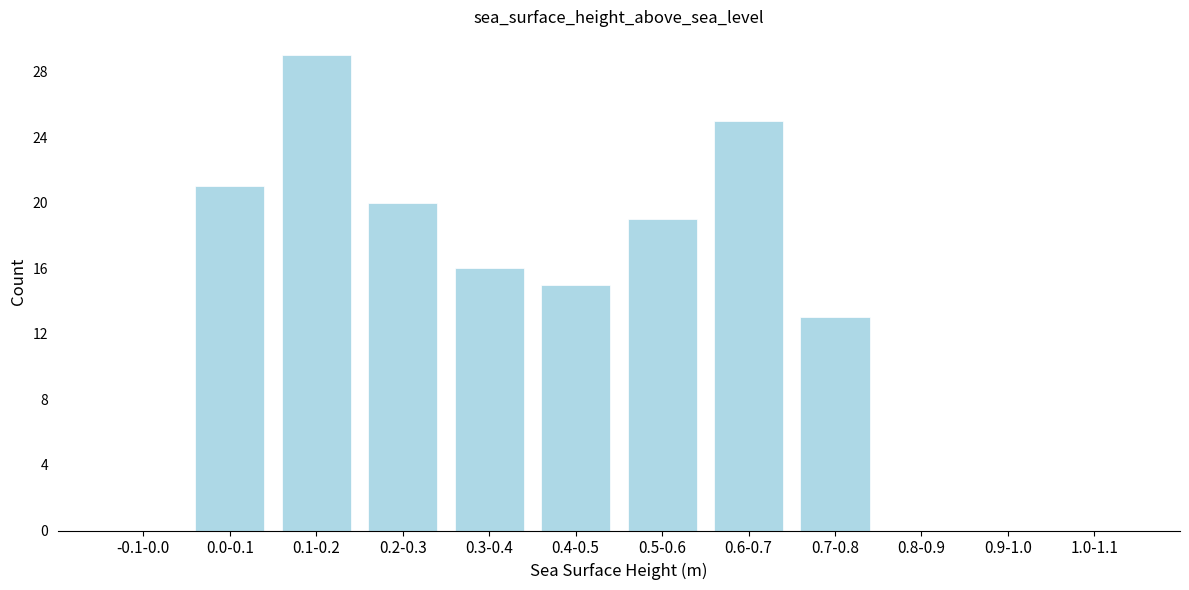

Reading left to right, transcribe all the data shown in this chart.

-0.1-0.0=0	0.0-0.1=21	0.1-0.2=29	0.2-0.3=20	0.3-0.4=16	0.4-0.5=15	0.5-0.6=19	0.6-0.7=25	0.7-0.8=13	0.8-0.9=0	0.9-1.0=0	1.0-1.1=0